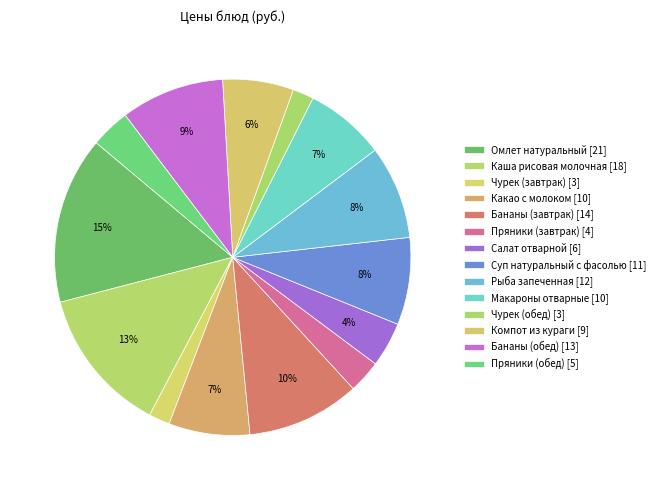

To the nearest percent, what percentage of the pie is Бананы (завтрак)?

10%